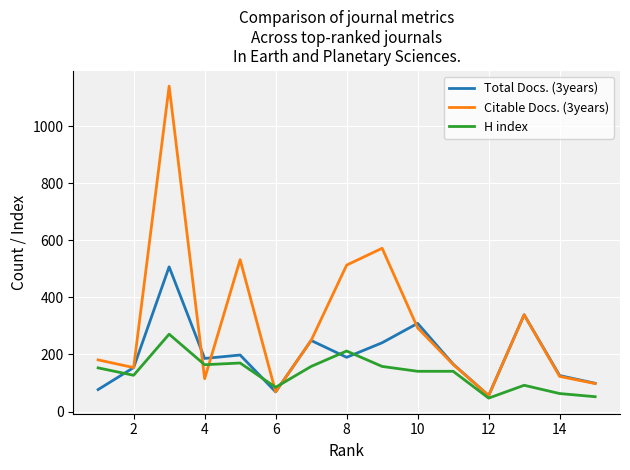

Which series has the largest total across all categories?

Citable Docs. (3years)